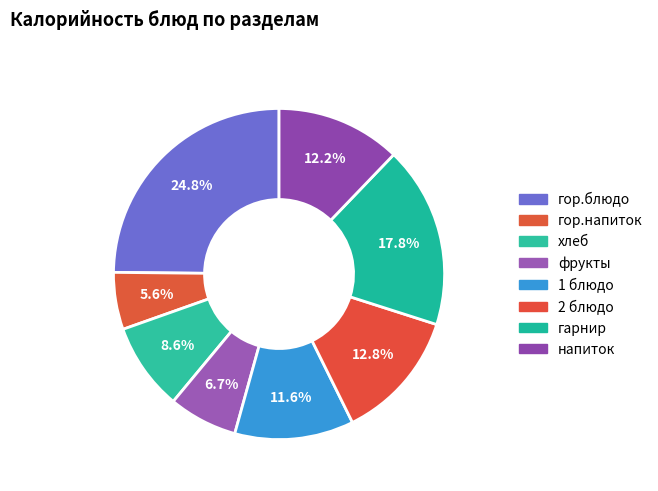

The напиток slice represents 12% of the pie. True or false?

True